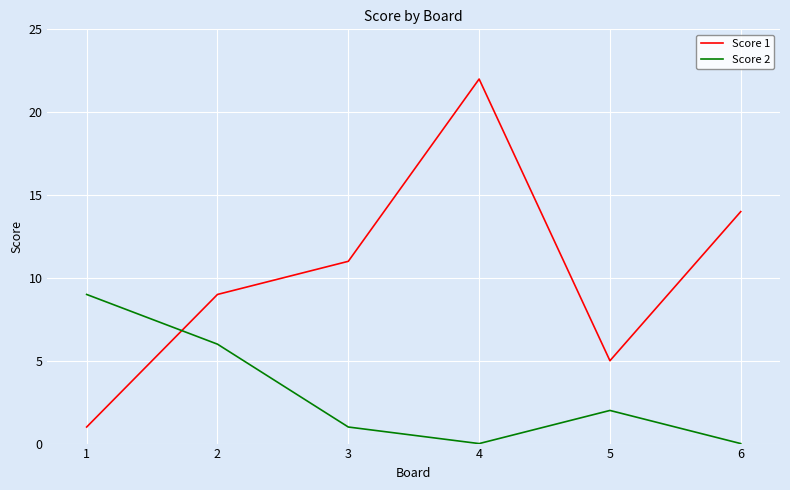

The value of Score 1 at 5 is 5. True or false?

True